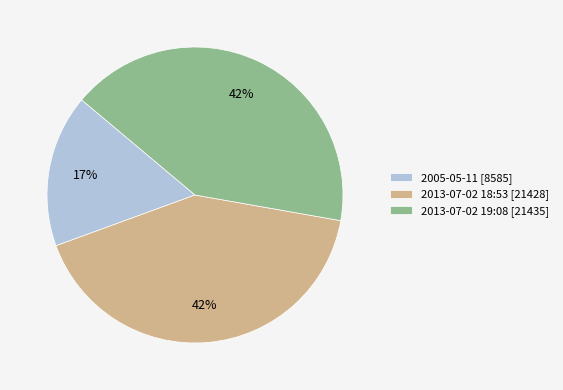

Is the sum of 2013-07-02 19:08 [21435] and 2005-05-11 [8585] greater than half?

Yes